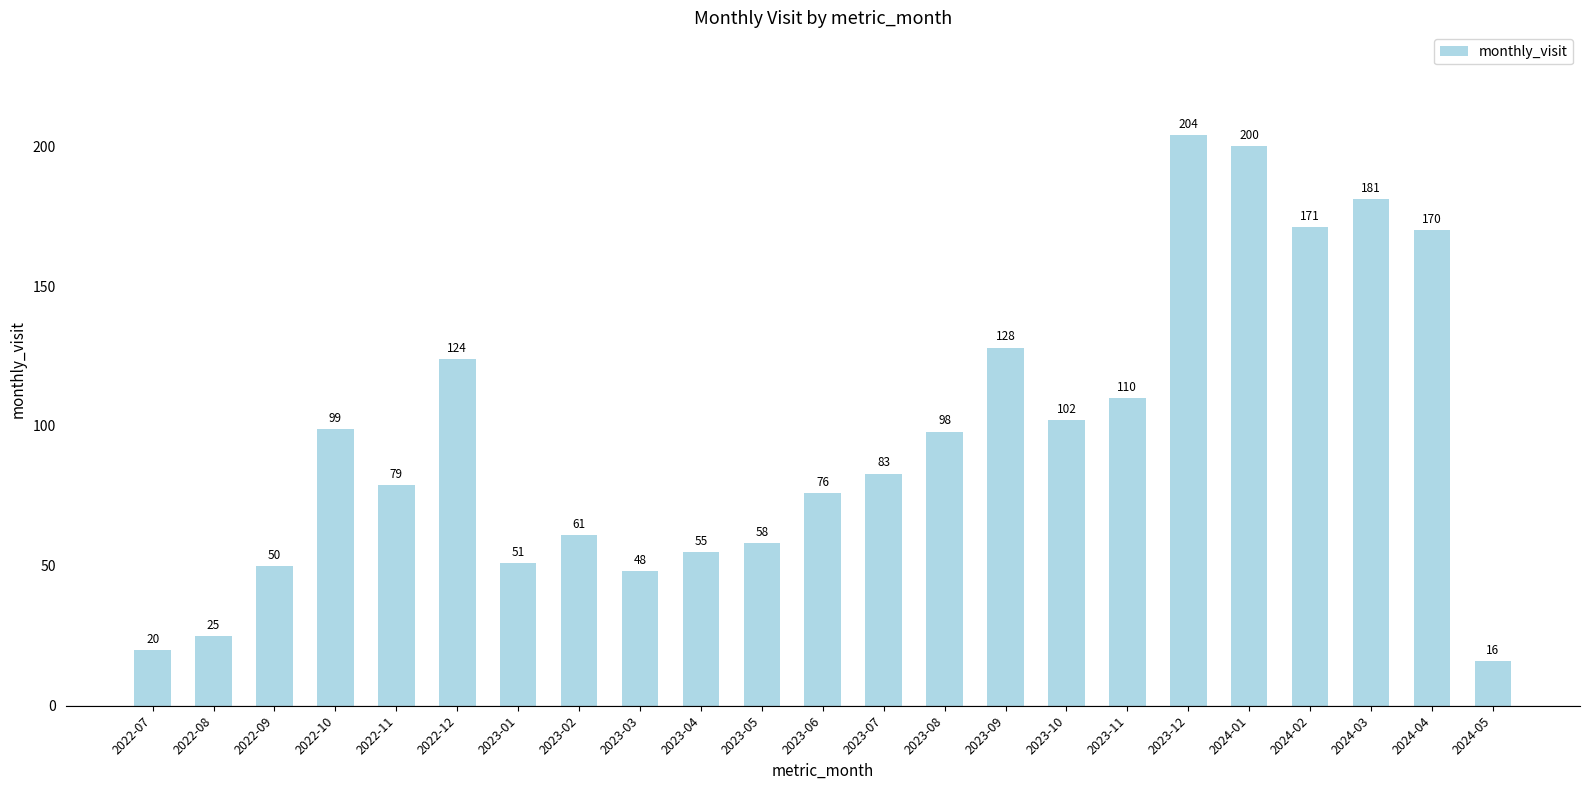

The chart shows a value of 332 at 2023-12. True or false?

False